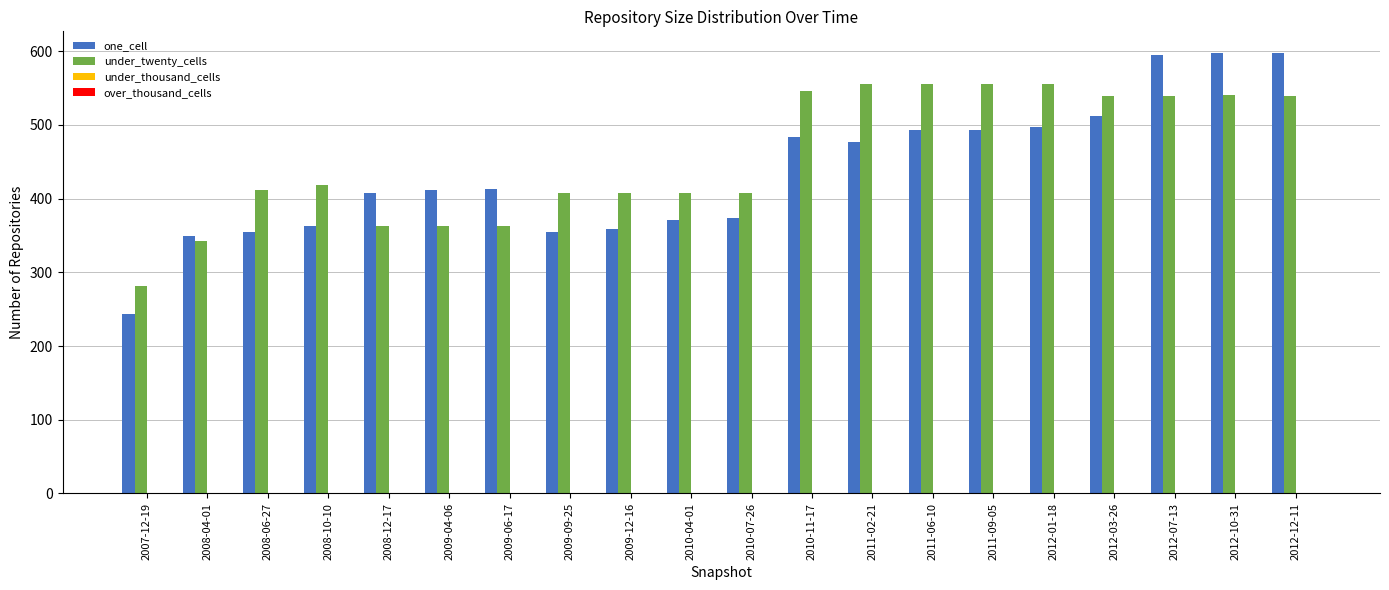

What is the label of the 13th bar from the left?

2011-02-21